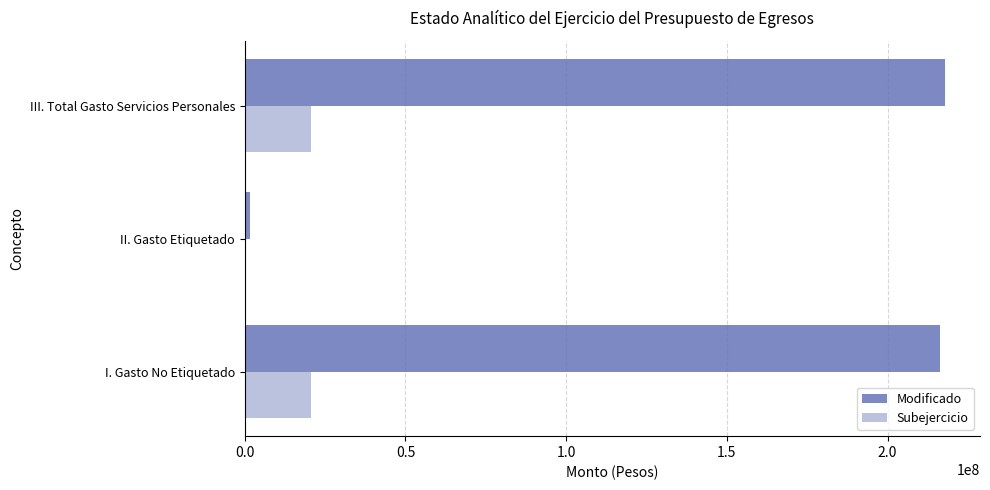

Is the value of Subejercicio at II. Gasto Etiquetado greater than the value of Modificado at III. Total Gasto Servicios Personales?

No